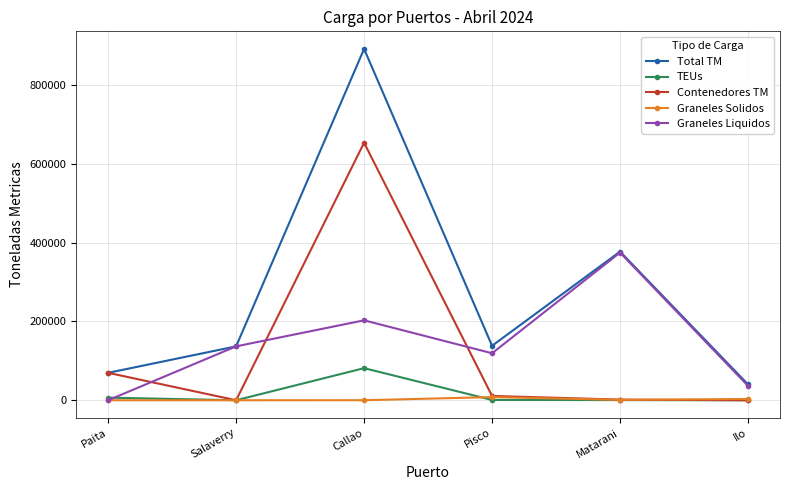

What is the sum of the Graneles Liquidos values at Matarani and Paita?

374388.8